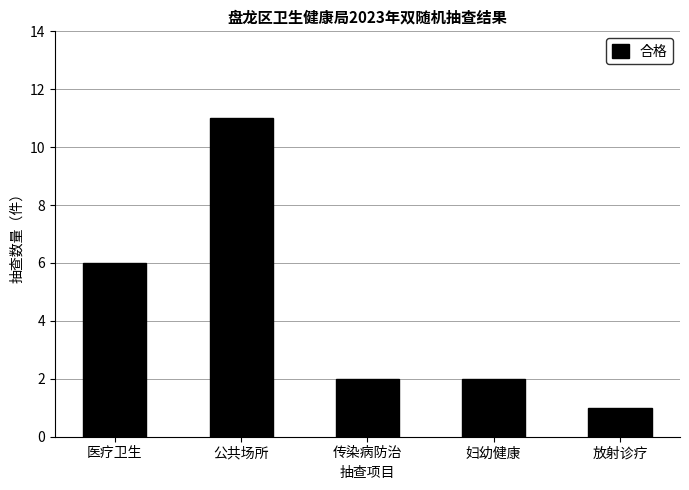

Reading right to left, extract all data points from this chart.

1	2	2	11	6